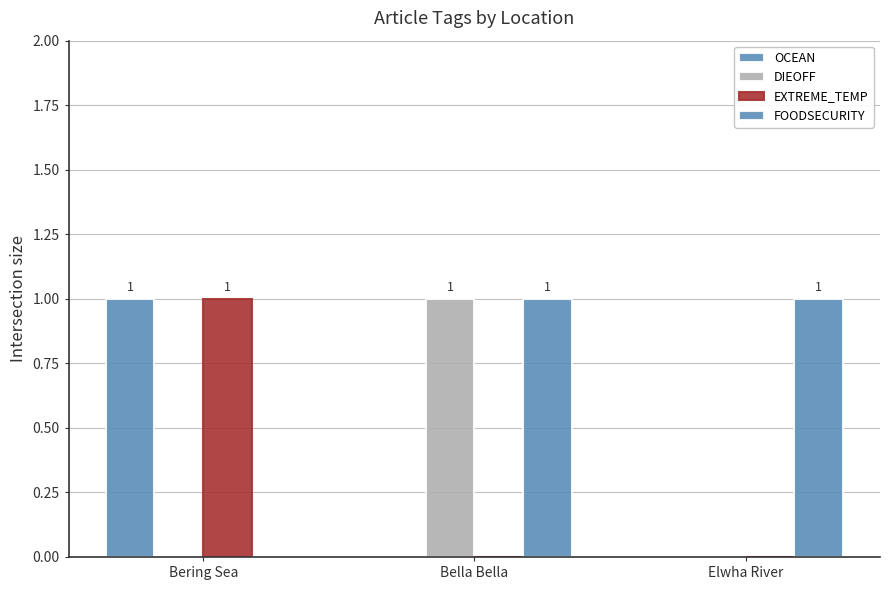

Does the chart contain stacked bars?

No